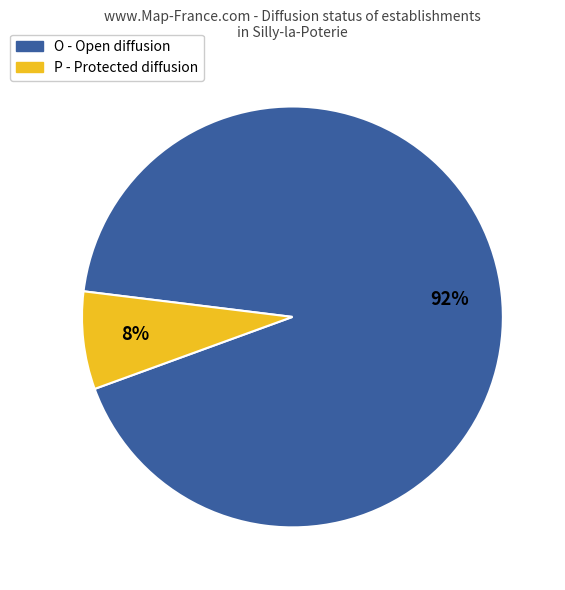

The P slice represents 8% of the pie. True or false?

True